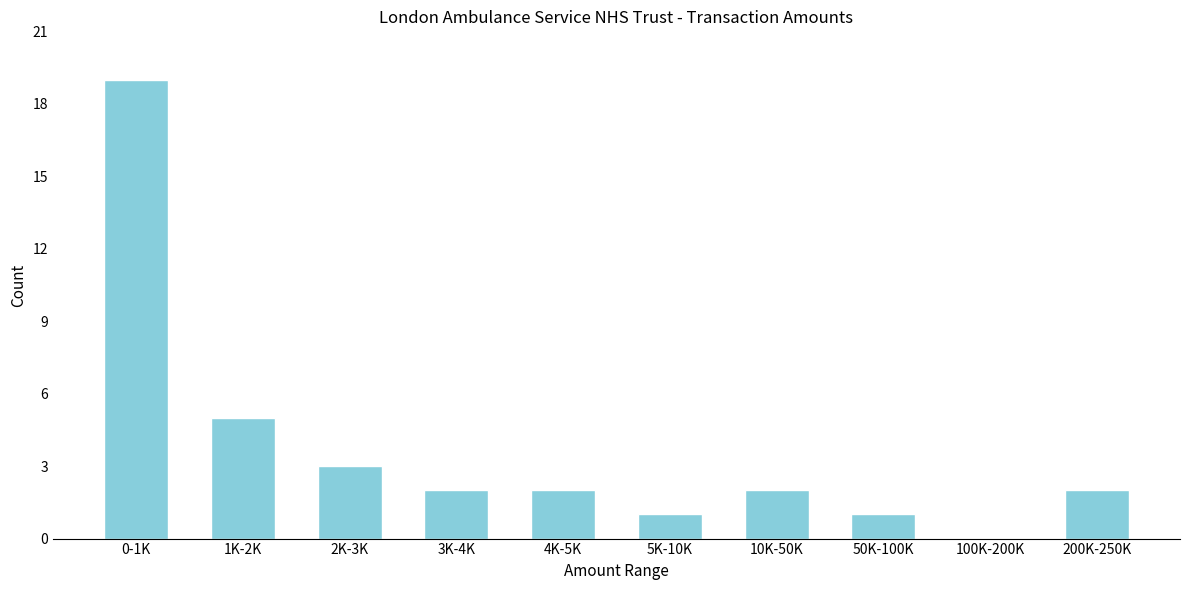

Reading right to left, what are all the values shown in this chart?

200K-250K=2	100K-200K=0	50K-100K=1	10K-50K=2	5K-10K=1	4K-5K=2	3K-4K=2	2K-3K=3	1K-2K=5	0-1K=19